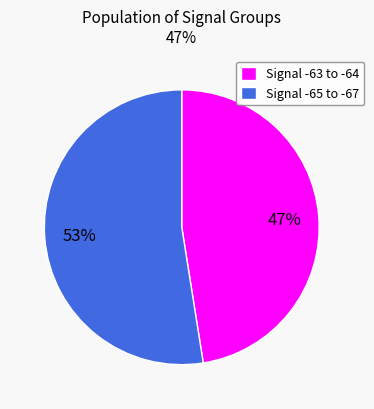

How many segments does this pie chart have?

2